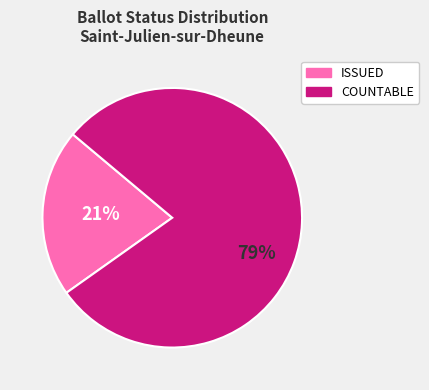

To the nearest percent, what is the difference between the largest and smallest slice percentages?

58%